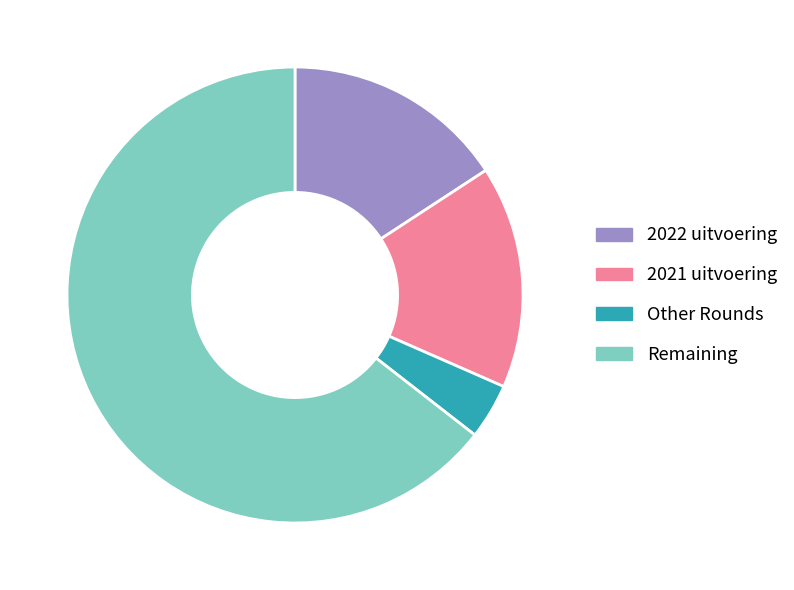

Do Other Rounds and Remaining together represent more than half of the pie?

Yes